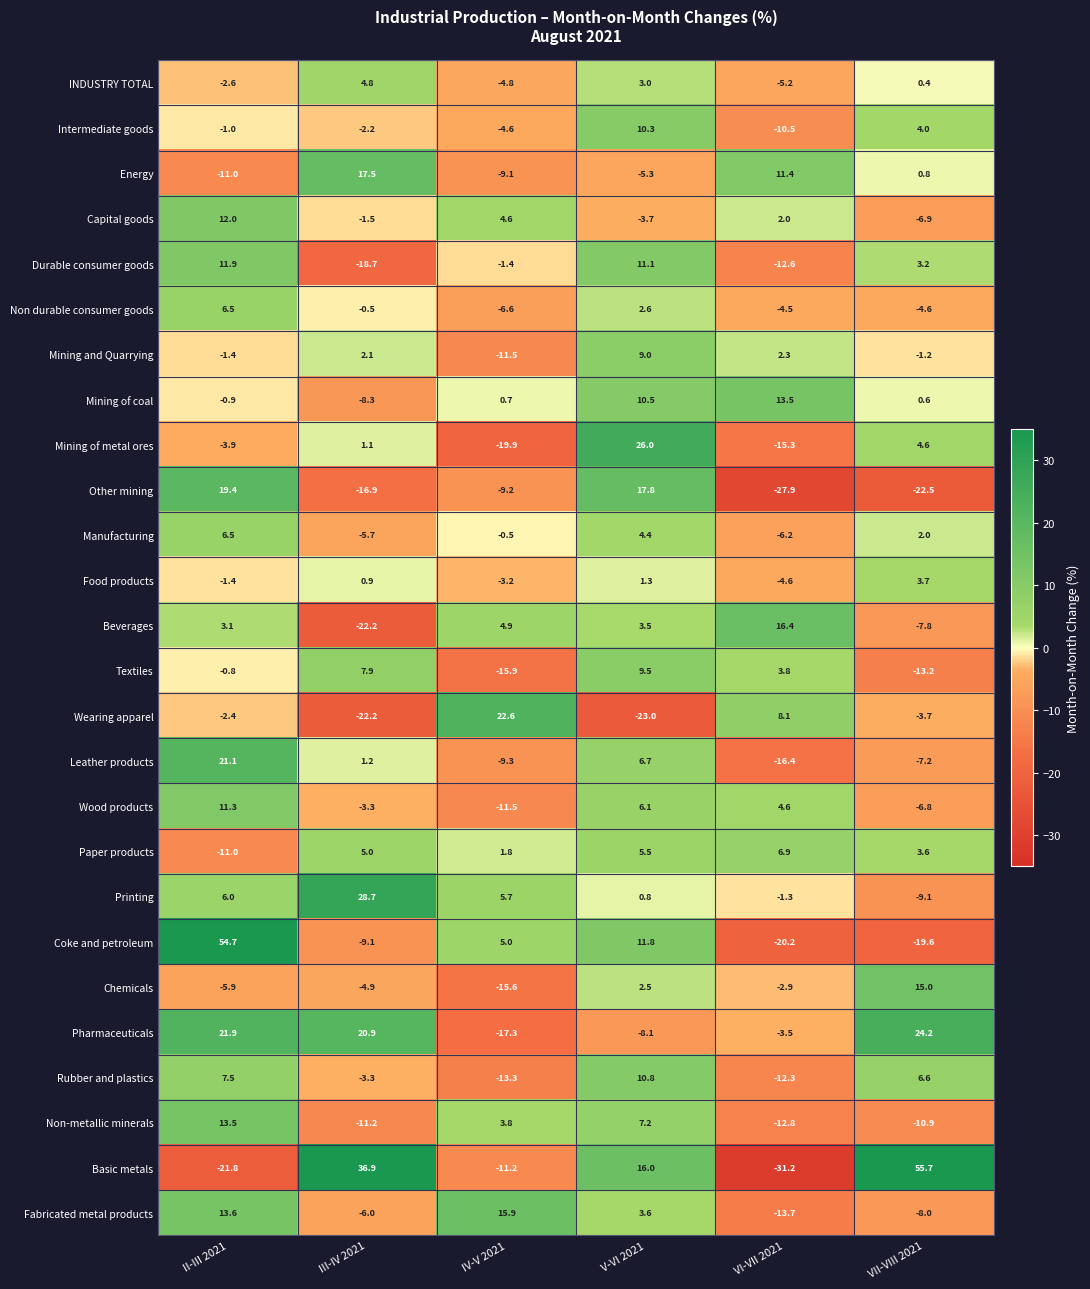

What is the sum of the Paper products values at VII-VIII 2021 and IV-V 2021?

5.4